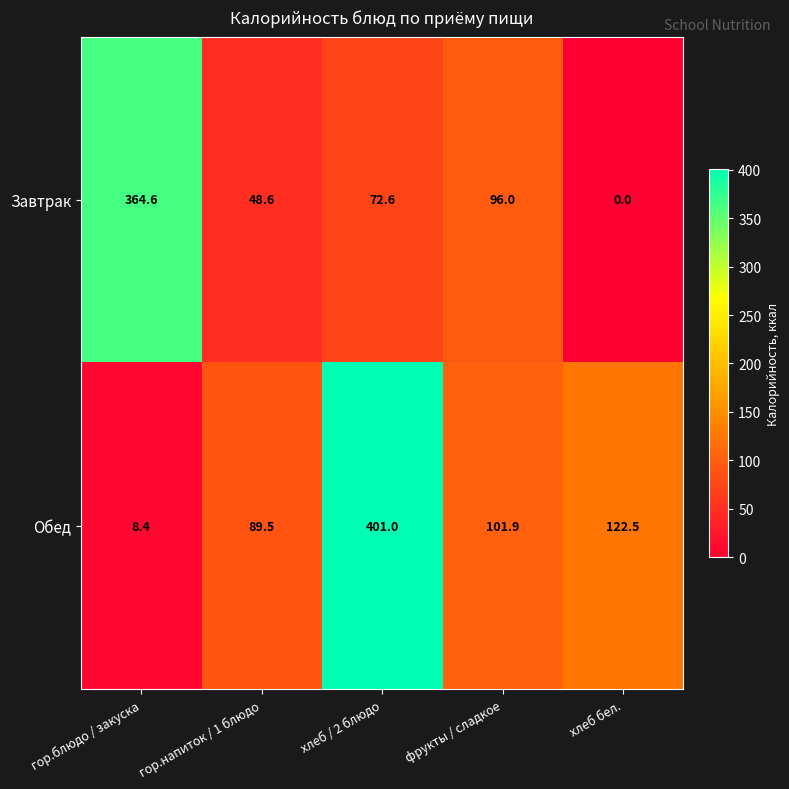

At гор.блюдо / закуска, list the series in order from largest to smallest.

Завтрак, Обед